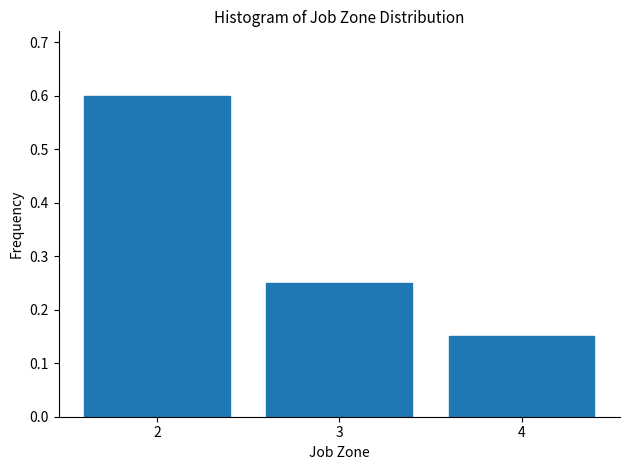

True or false: the data shows 0.4 at 3.

False